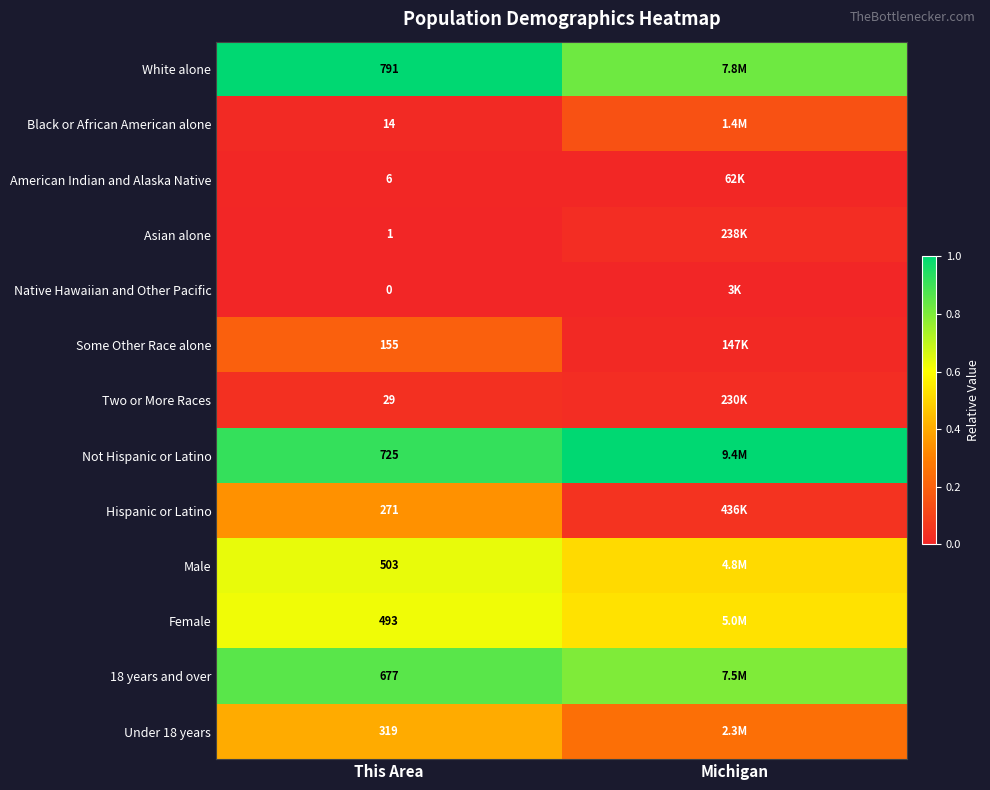

Rank the series at This Area from lowest to highest value.

Native Hawaiian and Other Pacific, Asian alone, American Indian and Alaska Native, Black or African American alone, Two or More Races, Some Other Race alone, Hispanic or Latino, Under 18 years, Female, Male, 18 years and over, Not Hispanic or Latino, White alone